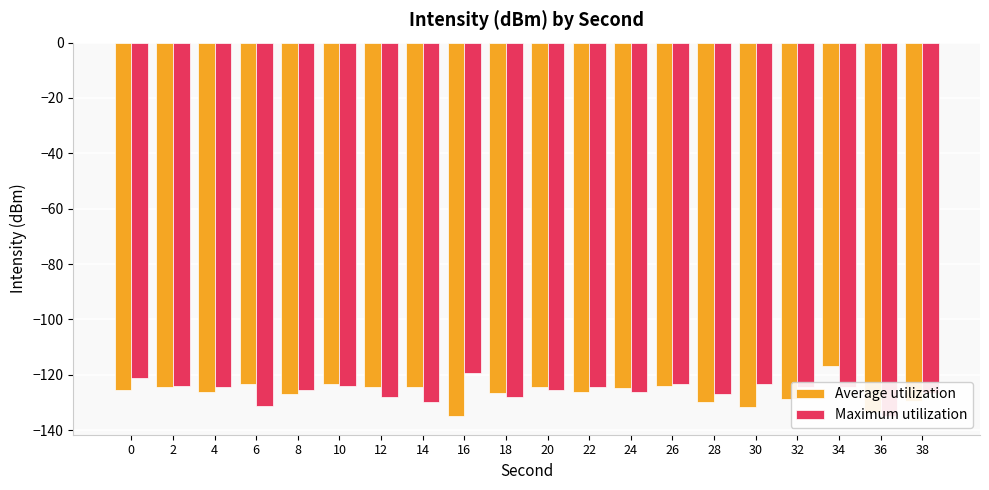

What is the total value across all series at 34?

-241.3